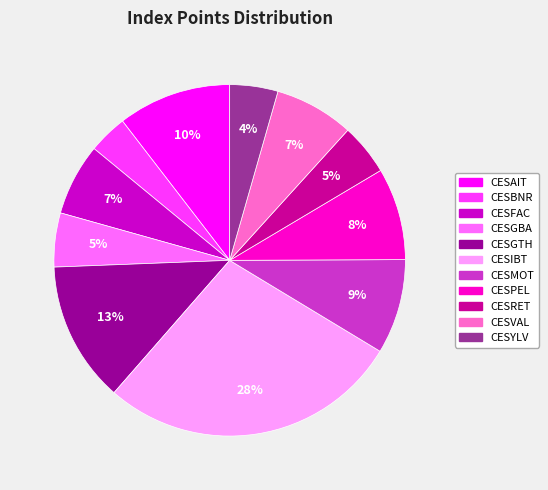

What is the largest slice in the pie chart?

CESIBT